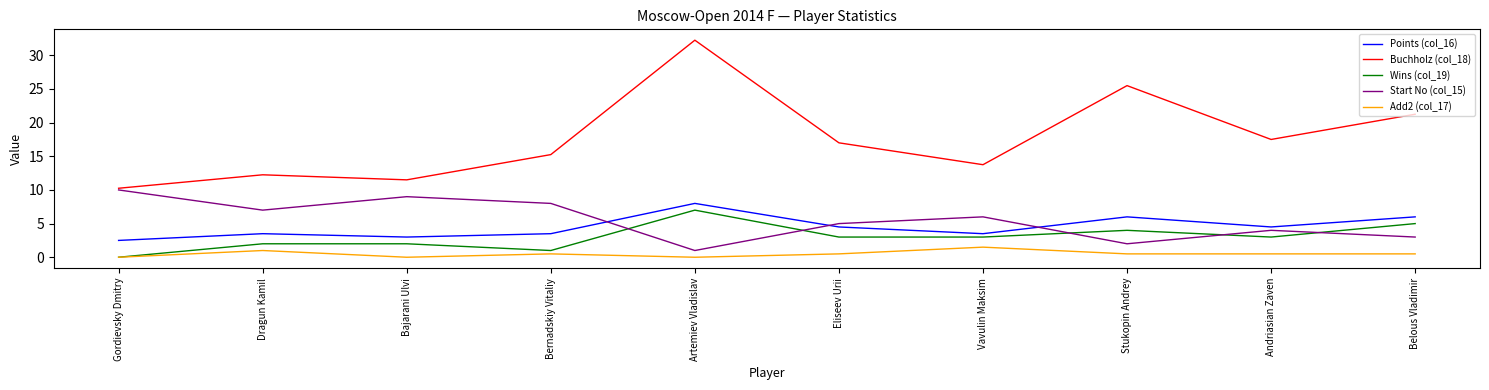

Read the Wins (col_19) value at Bajarani Ulvi.

2.0